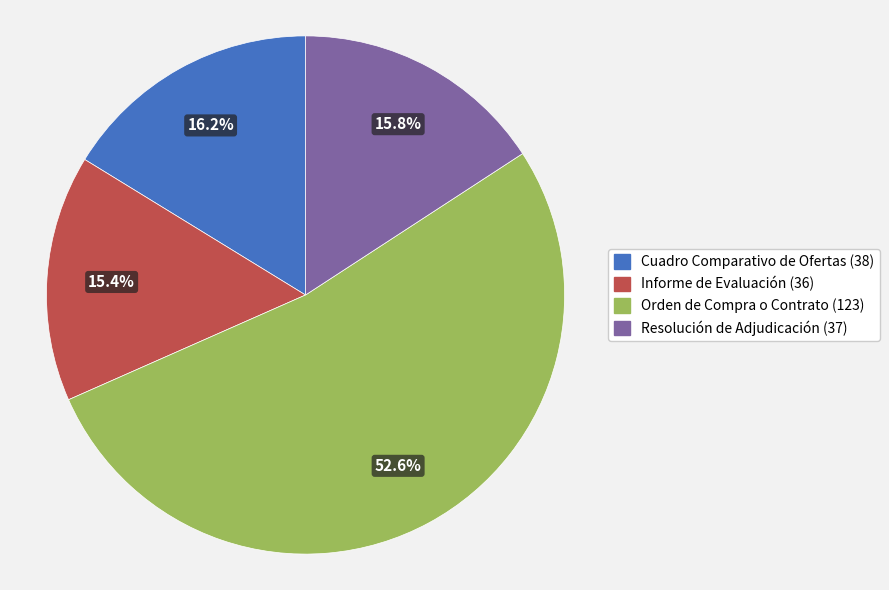

Is Resolución de Adjudicación the majority of the pie?

No